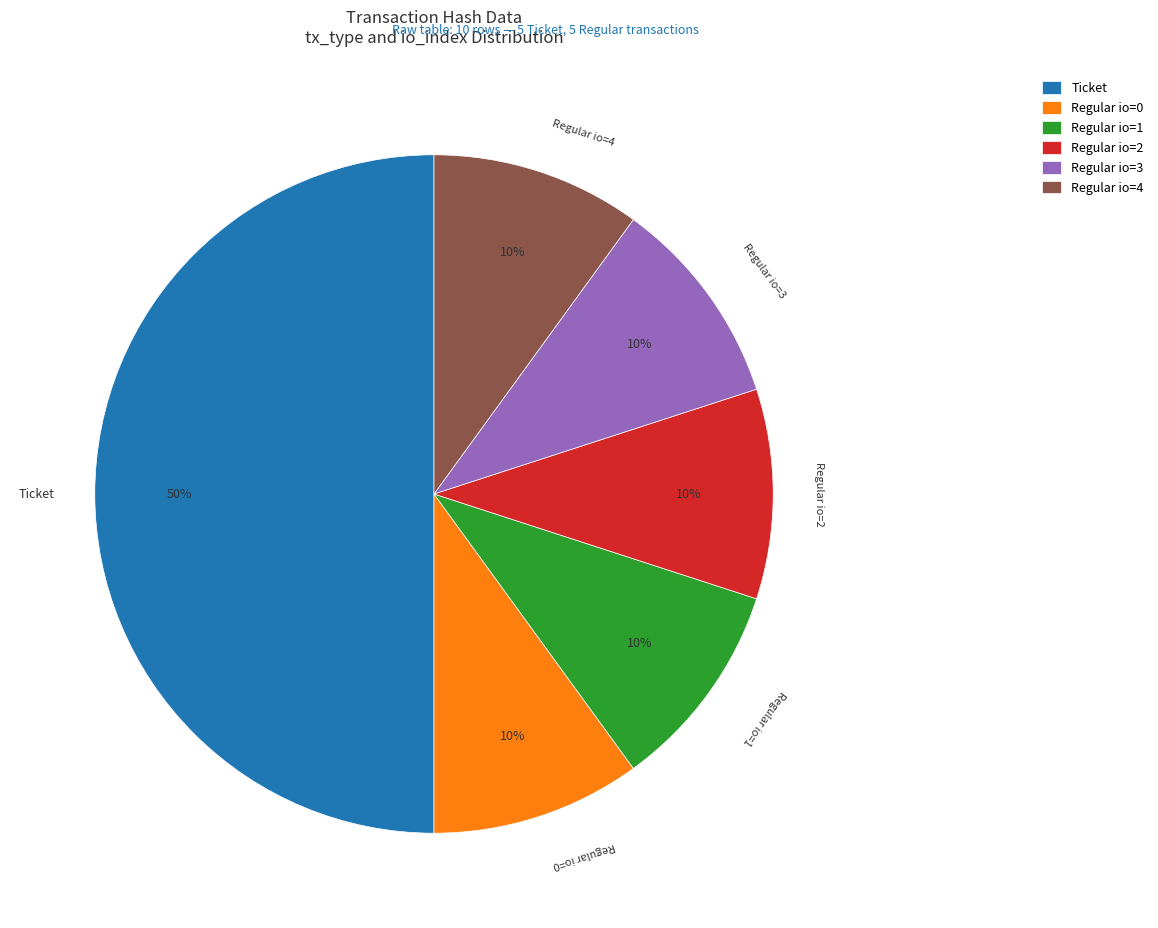

To the nearest percent, what is the difference between the largest and smallest slice percentages?

40%